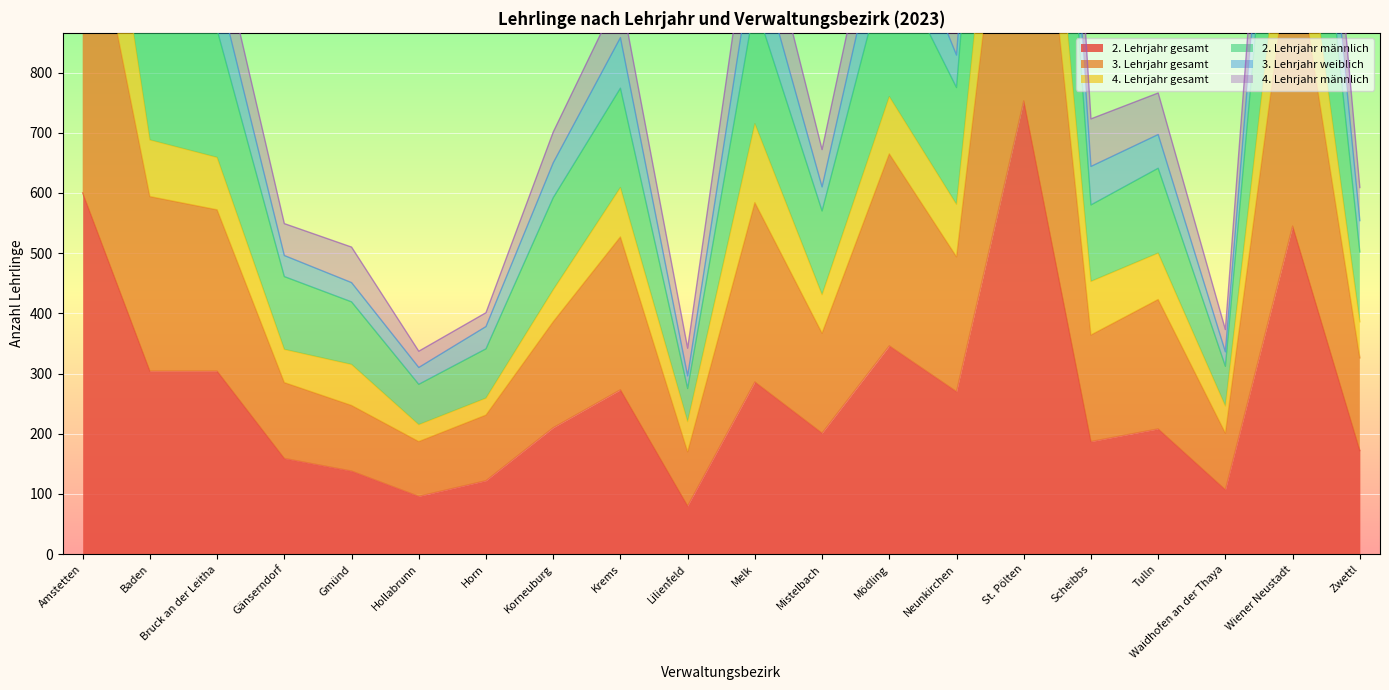

Which category has the highest value in the 2. Lehrjahr gesamt series?

St. Pölten